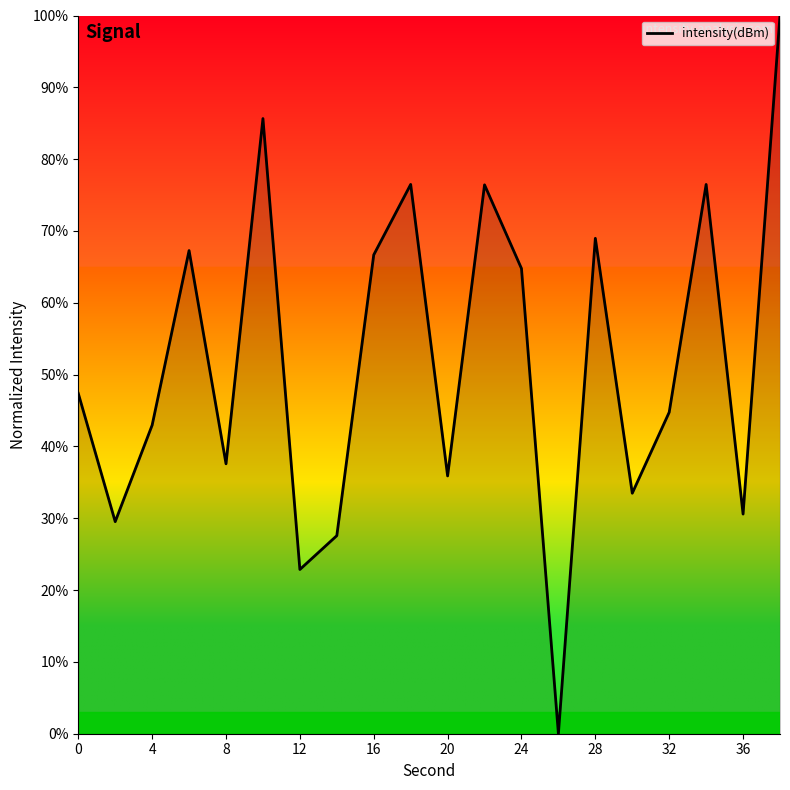

What is the difference between the maximum and minimum values?

100.0